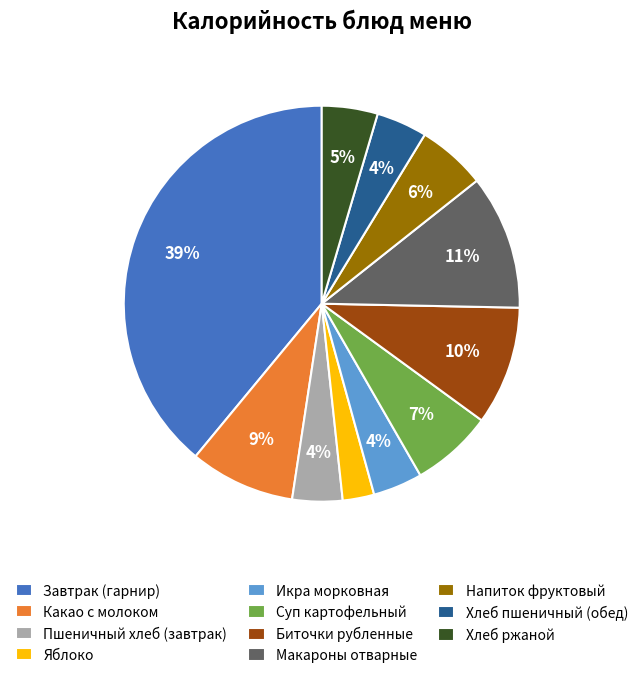

Does Яблоко account for over 50% of the chart?

No